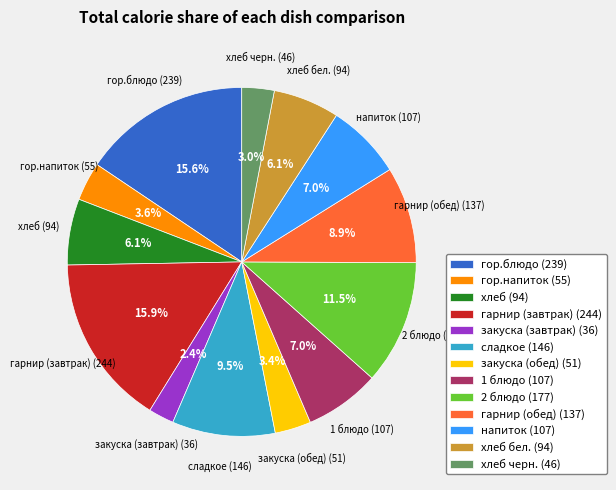

How many slices are in this pie chart?

13